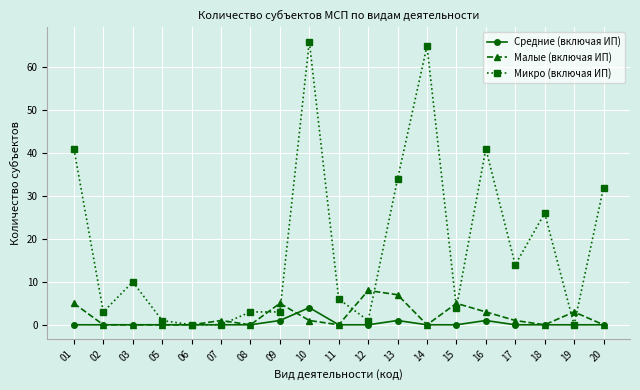

Which series has the largest range (max minus min)?

Микро (включая ИП)